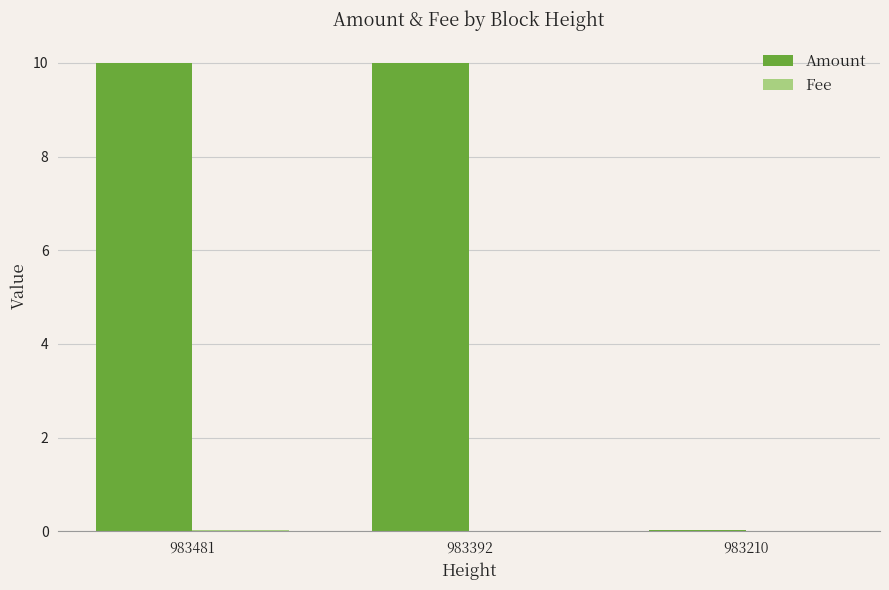

How many distinct data groups are displayed?

2